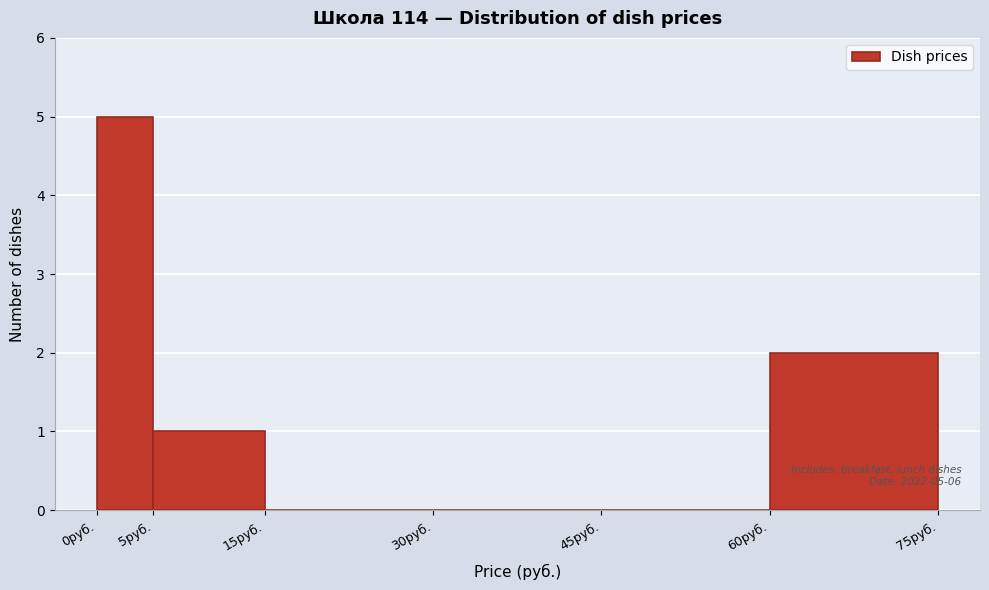

Which range on the x-axis has the tallest bar?

0 to 5